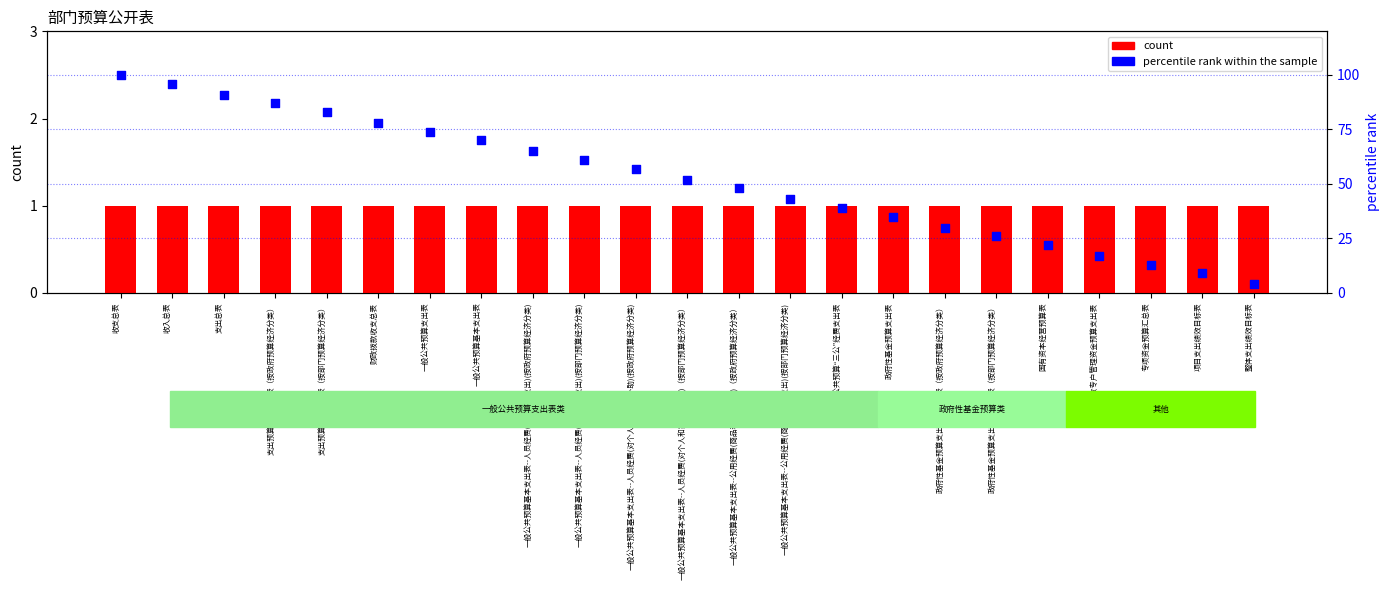

At which category is the sum across all series the highest?

收支总表